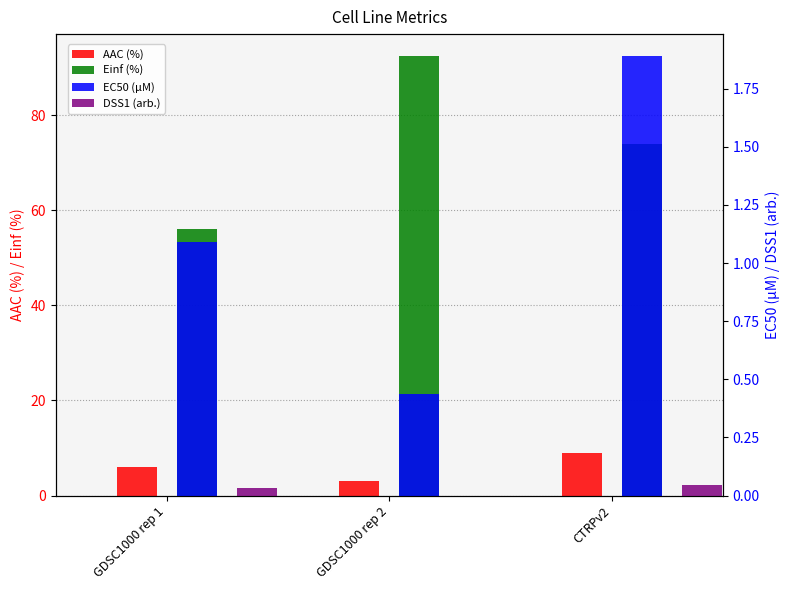

What position from the left is GDSC1000 rep 1?

1